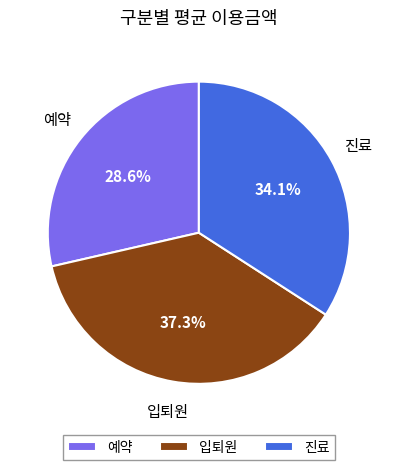

Rank the categories by value from lowest to highest.

예약, 진료, 입퇴원